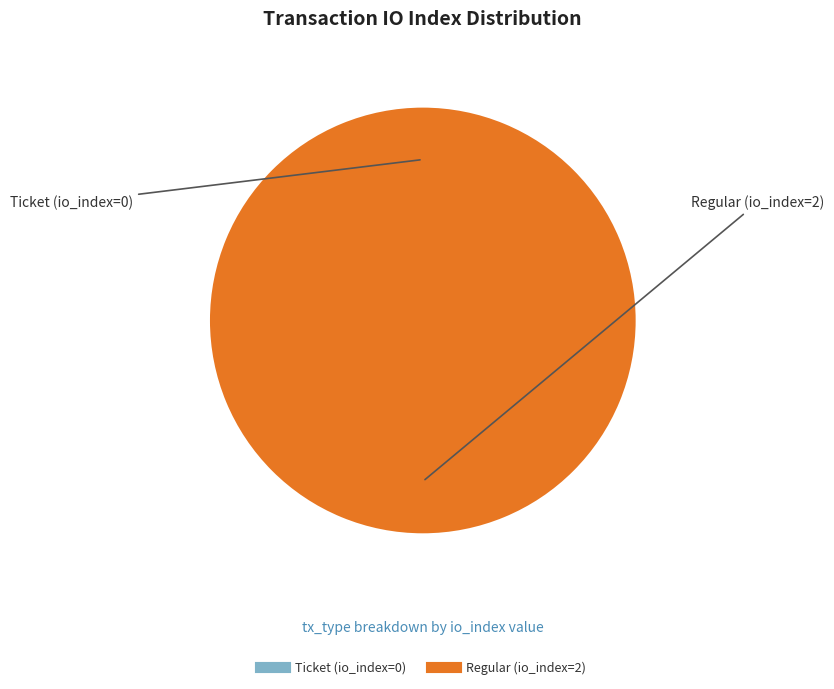

How much of the chart is everything except Ticket (io_index=0)?

100.0%